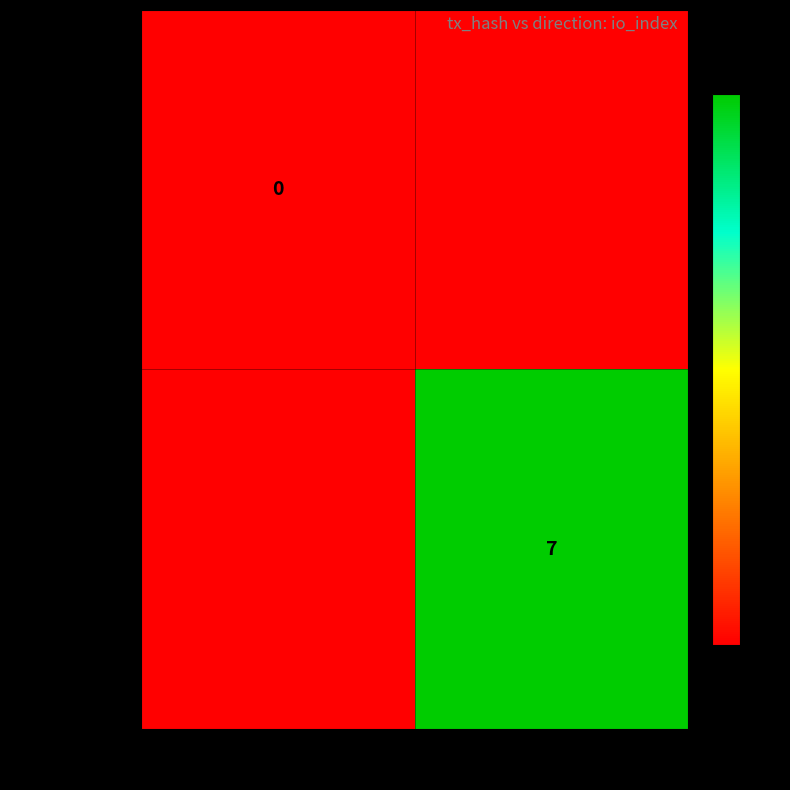

Is it true that abb6bb0b3572... equals 7.0 at 1?

True